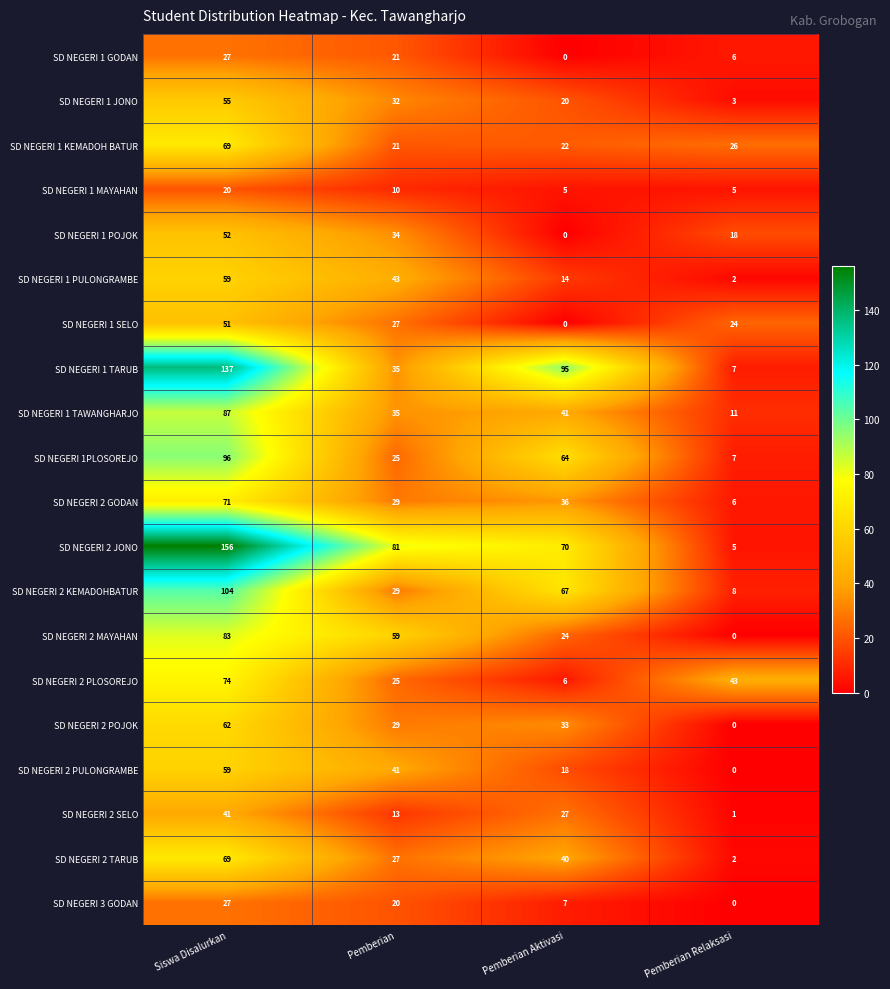

At which category is the sum across all series the highest?

Siswa Disalurkan